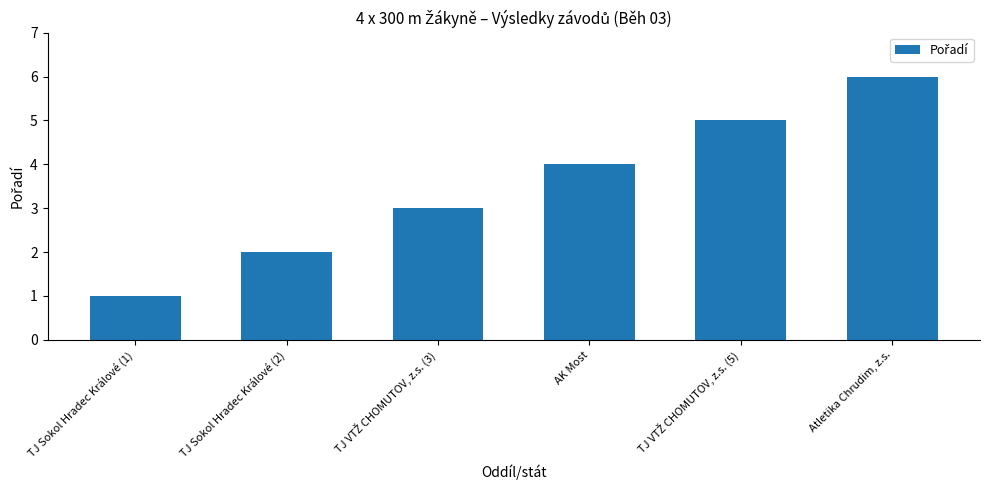

Which label corresponds to the smallest value in the chart?

TJ Sokol Hradec Králové (1)